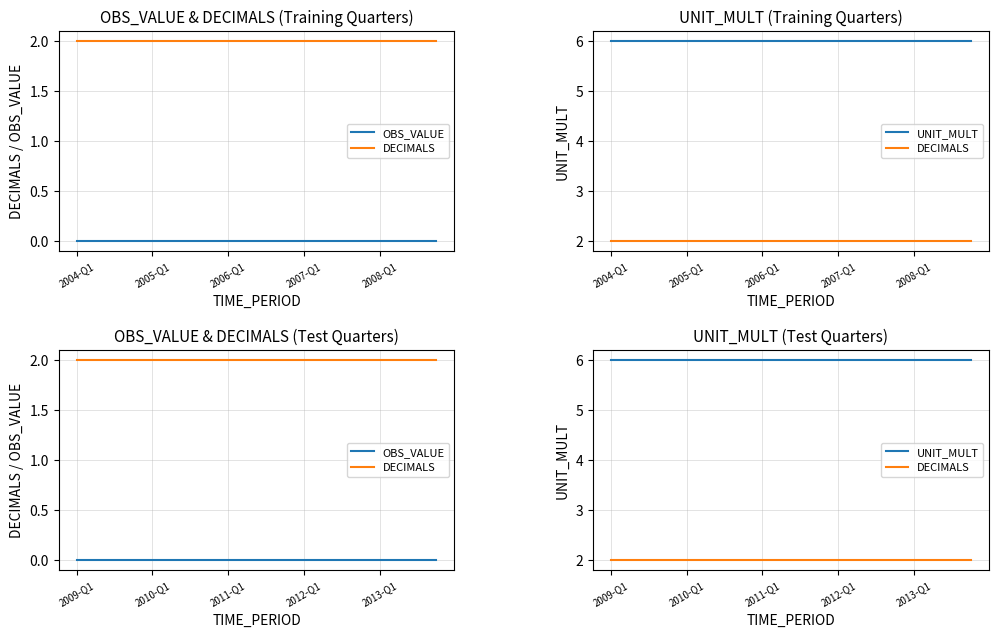

Rank the series at 2011-Q1 from lowest to highest value.

OBS_VALUE, DECIMALS, UNIT_MULT